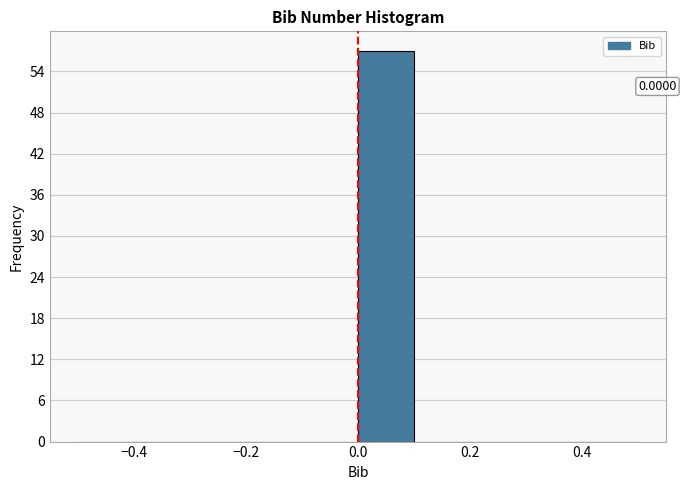

Which range on the x-axis has the tallest bar?

0.0 to 0.1